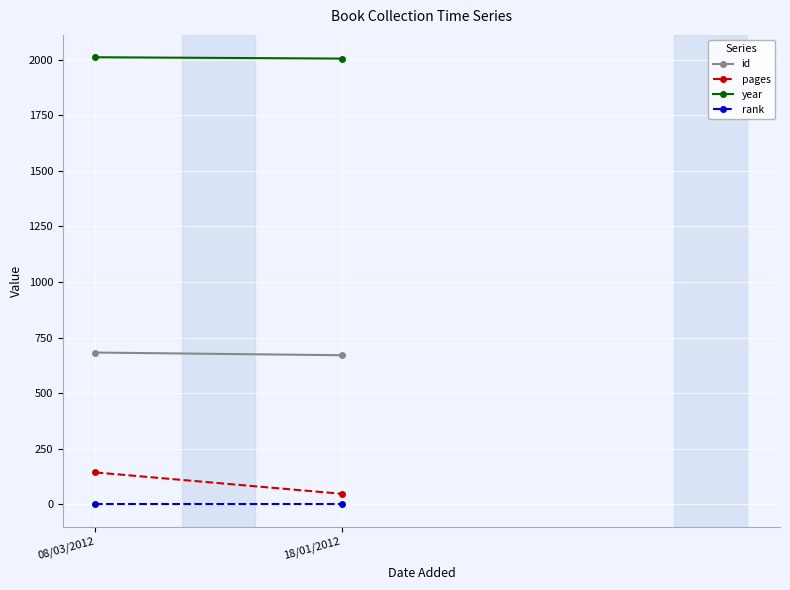

The value of rank at 18/01/2012 is 1. True or false?

True